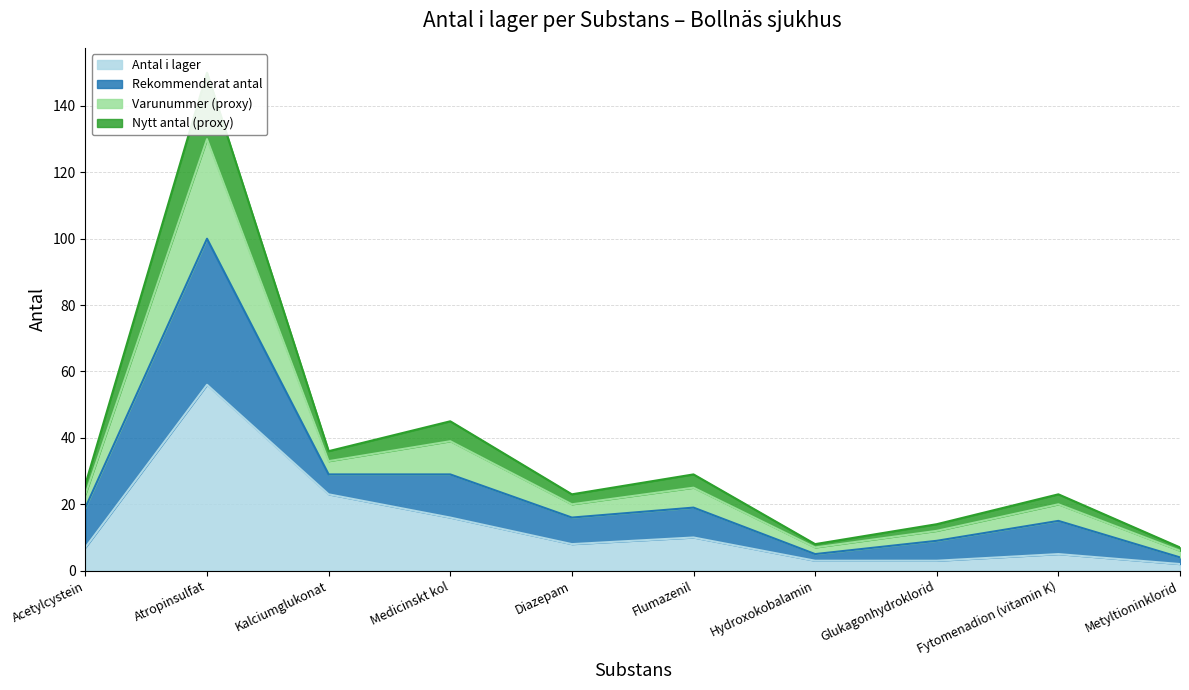

Where is Antal i lager nearest to the value 29?

Kalciumglukonat